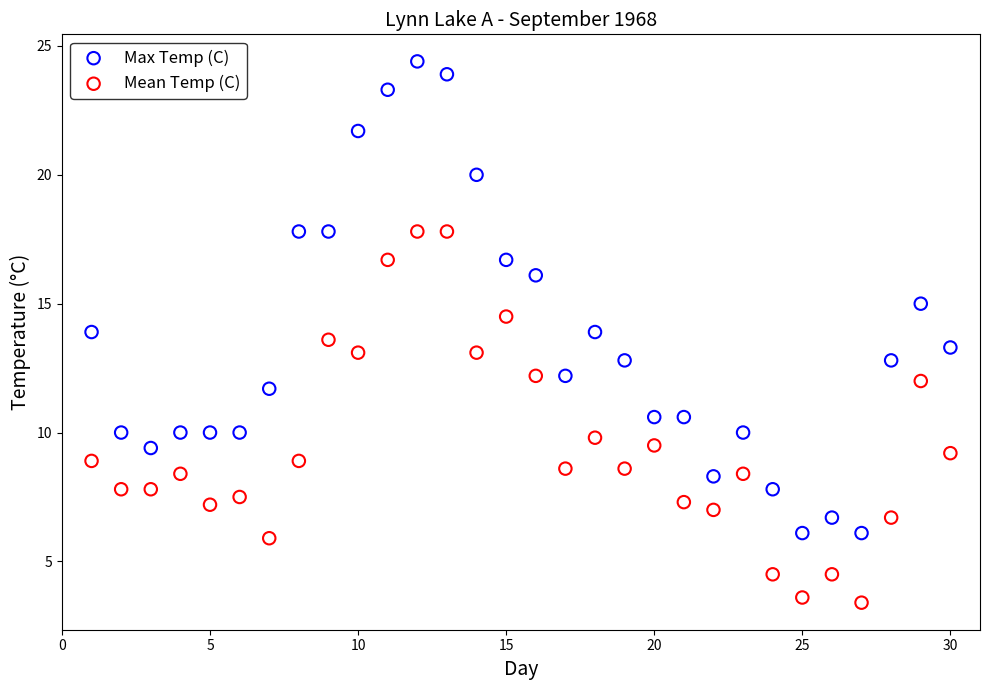

Which series contains the highest Y value?

Max Temp (C)